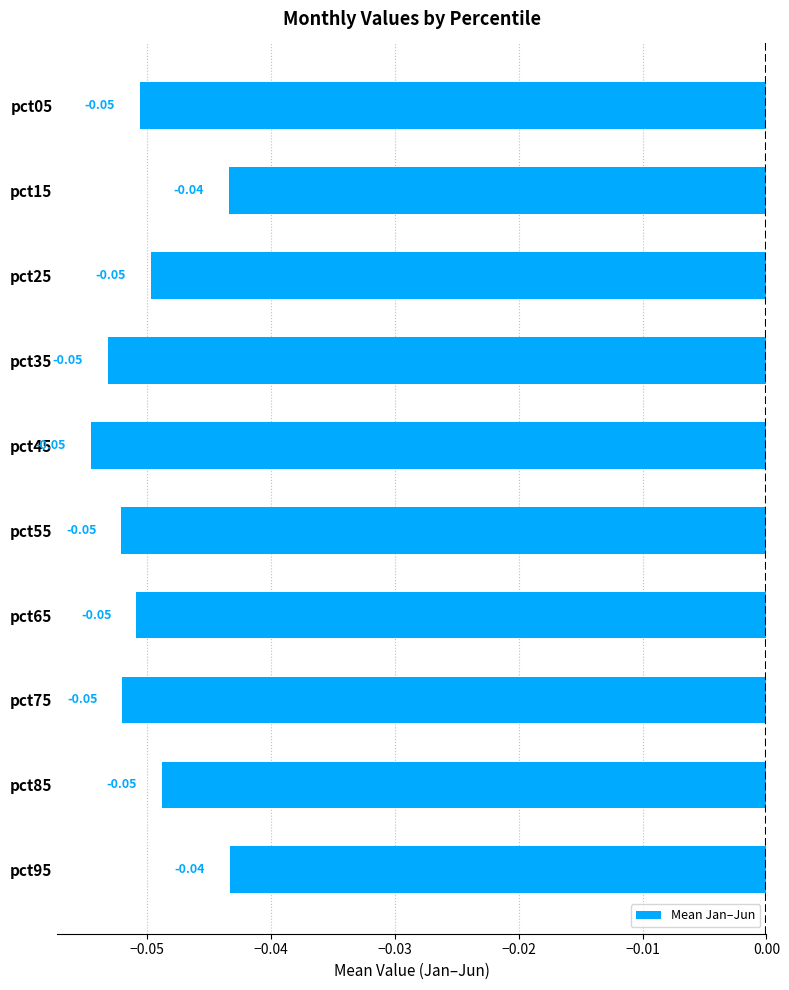

Are the bars horizontal?

Yes